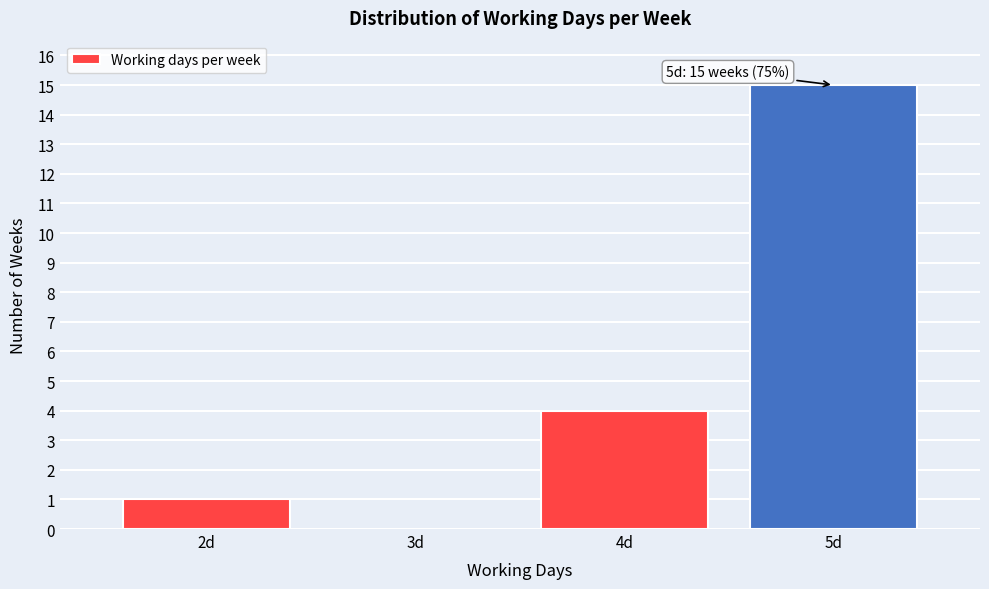

Over which range of the x-axis is the bar tallest?

4.5 to 5.5